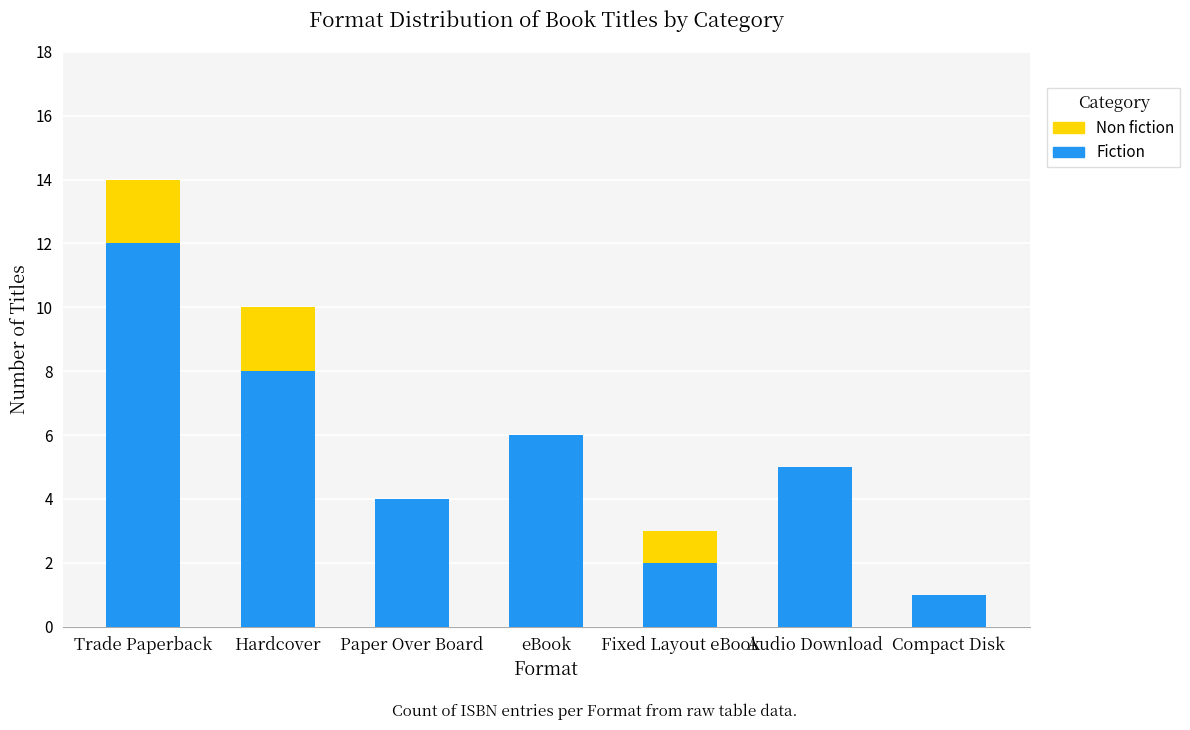

Count the number of categories in the chart.

7